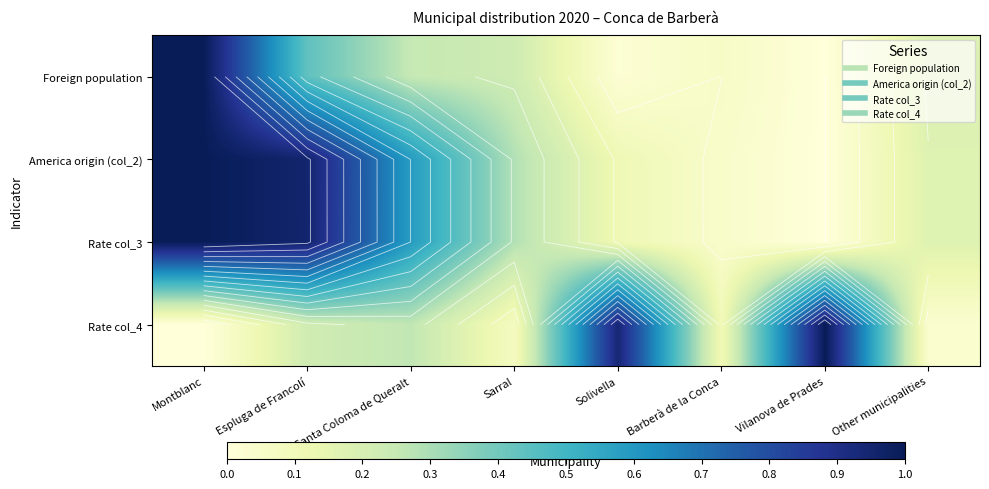

What is the difference between the maximum and minimum values in the Rate col_4 series?

1.0